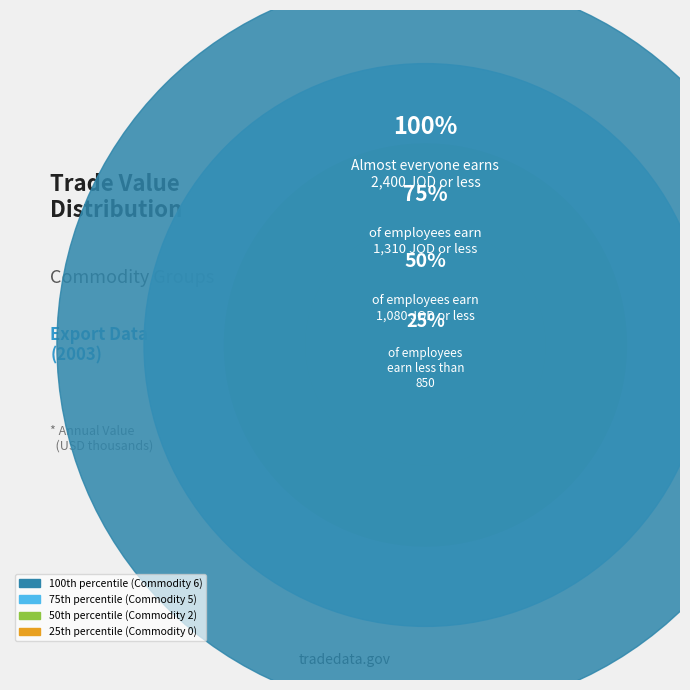

Which category accounts for the majority?

Commodity 6